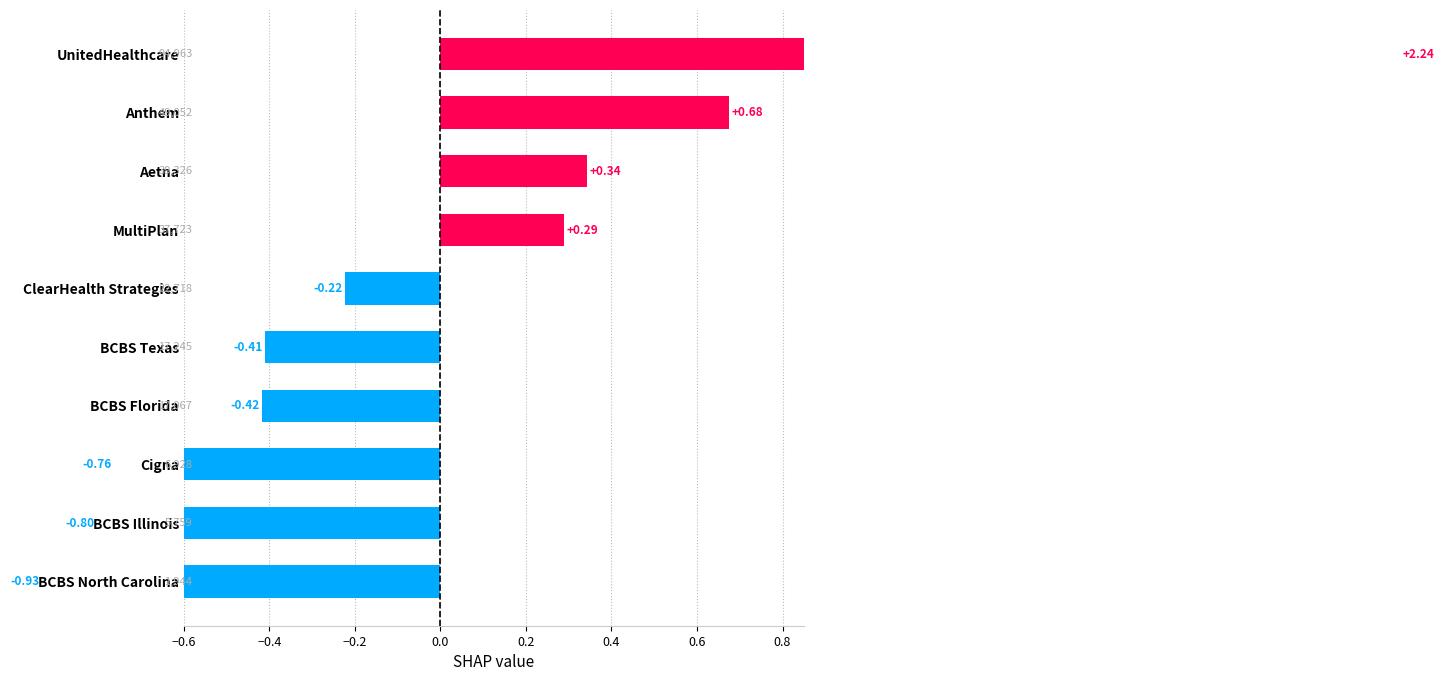

Count the number of data series in this chart.

1